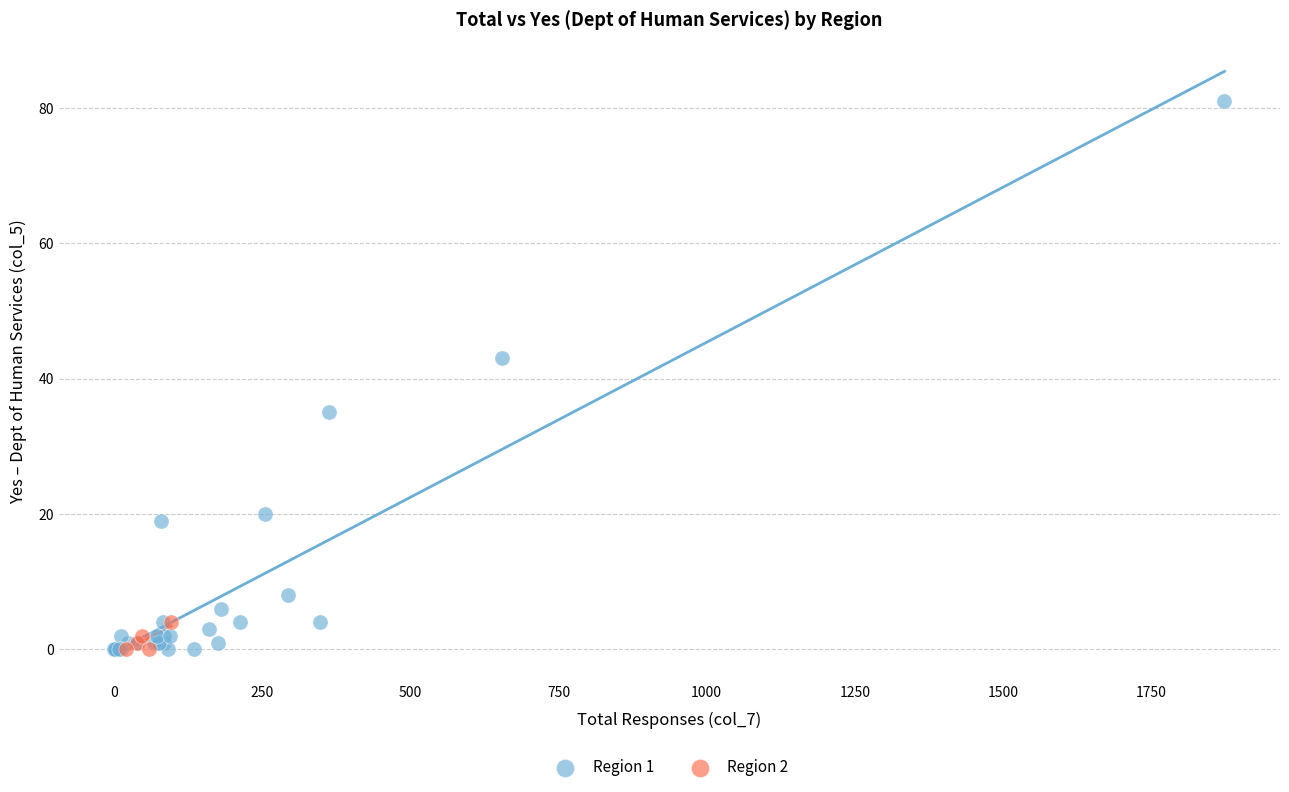

Which series has the largest Y range (max minus min)?

Region 1